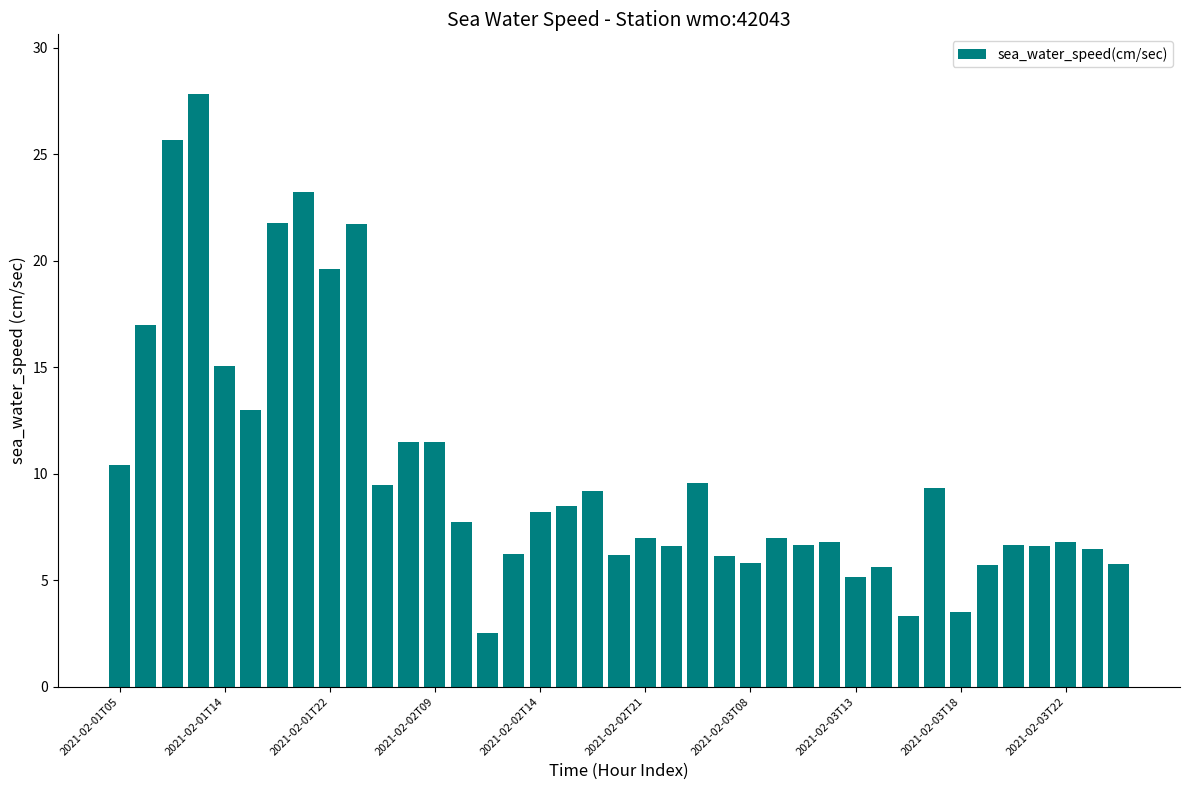

What is the maximum value shown in the chart?

27.9